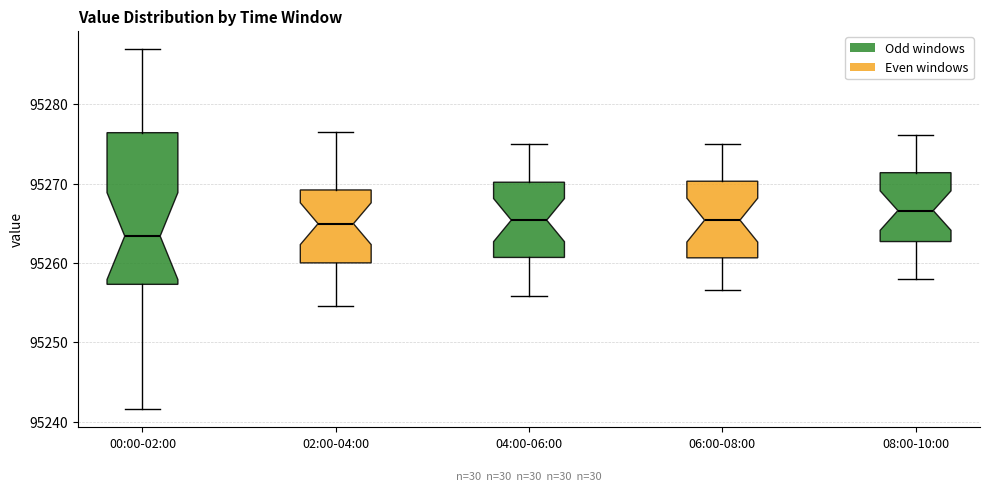

Where is the lower edge of the box for 04:00-06:00 on the y-axis? The values are not printed on the chart, so give them approximately, as read against the axis.

95261